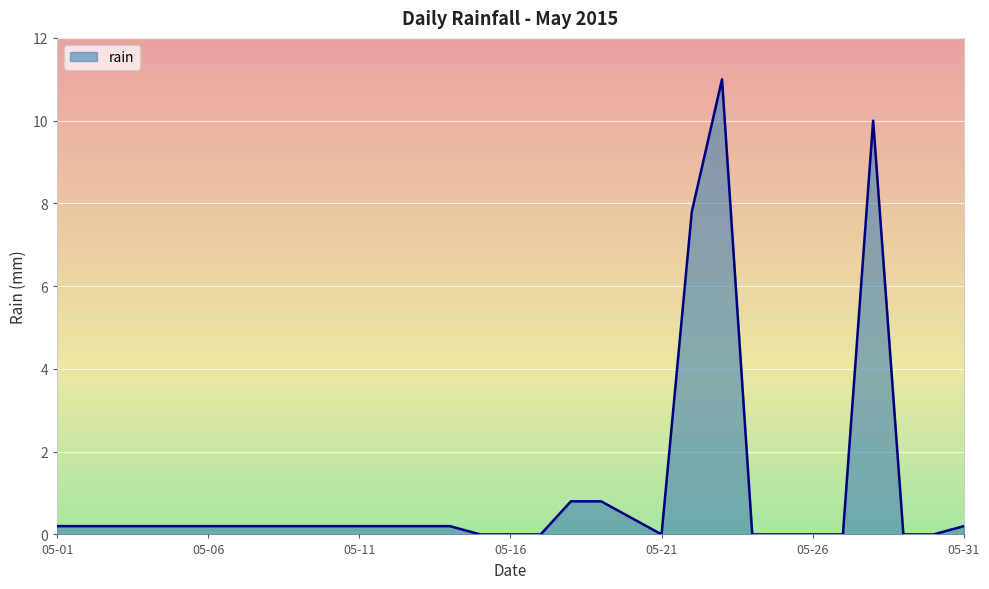

What is the greatest value displayed?

11.0